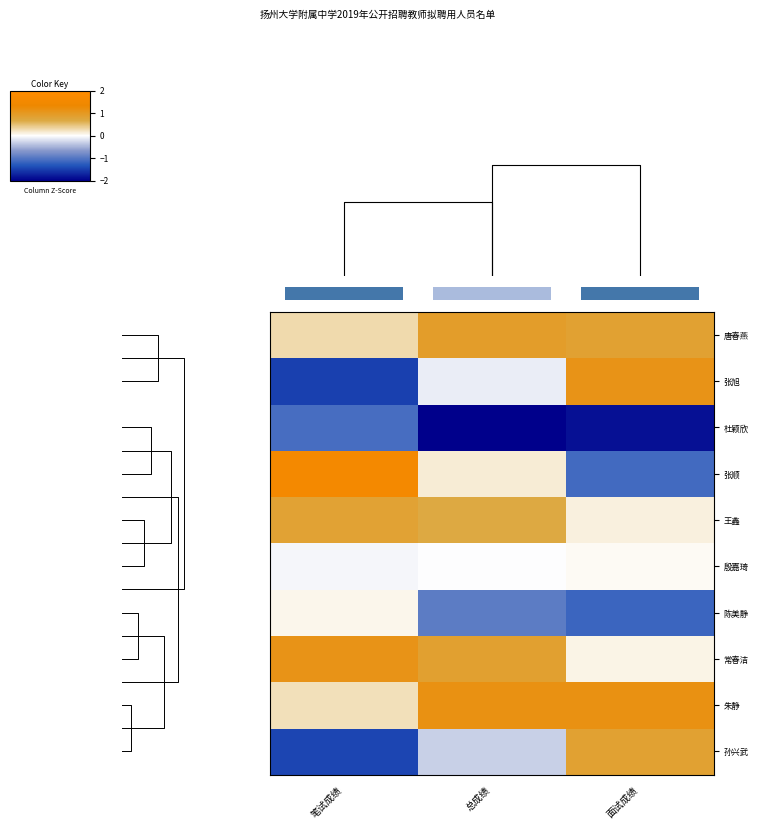

What is the average value of the 孙兴武 series?

-0.3